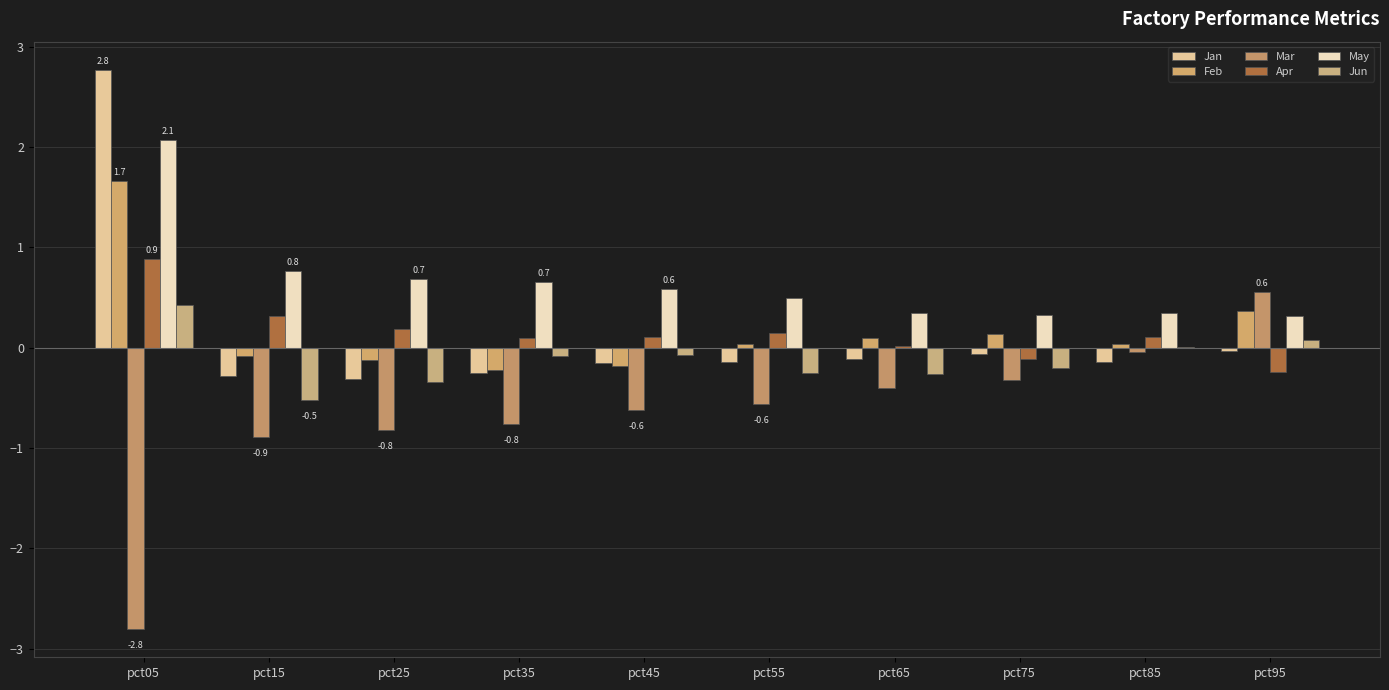

What is the sum of all Mar values?

-6.7